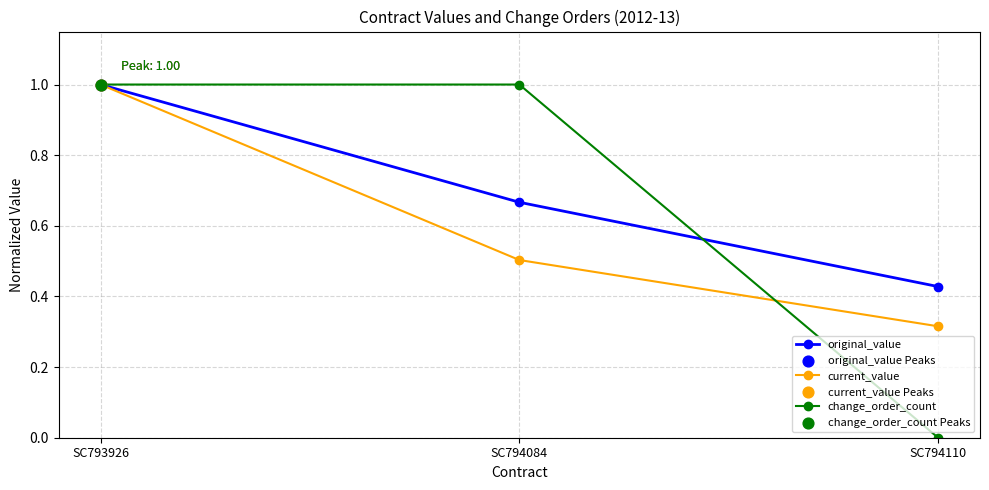

At which category is the sum across all series the highest?

SC793926